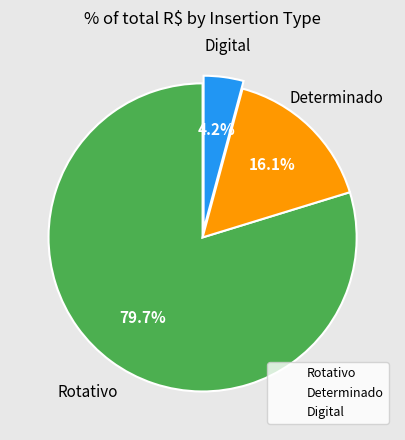

Does any single category account for the majority?

Yes